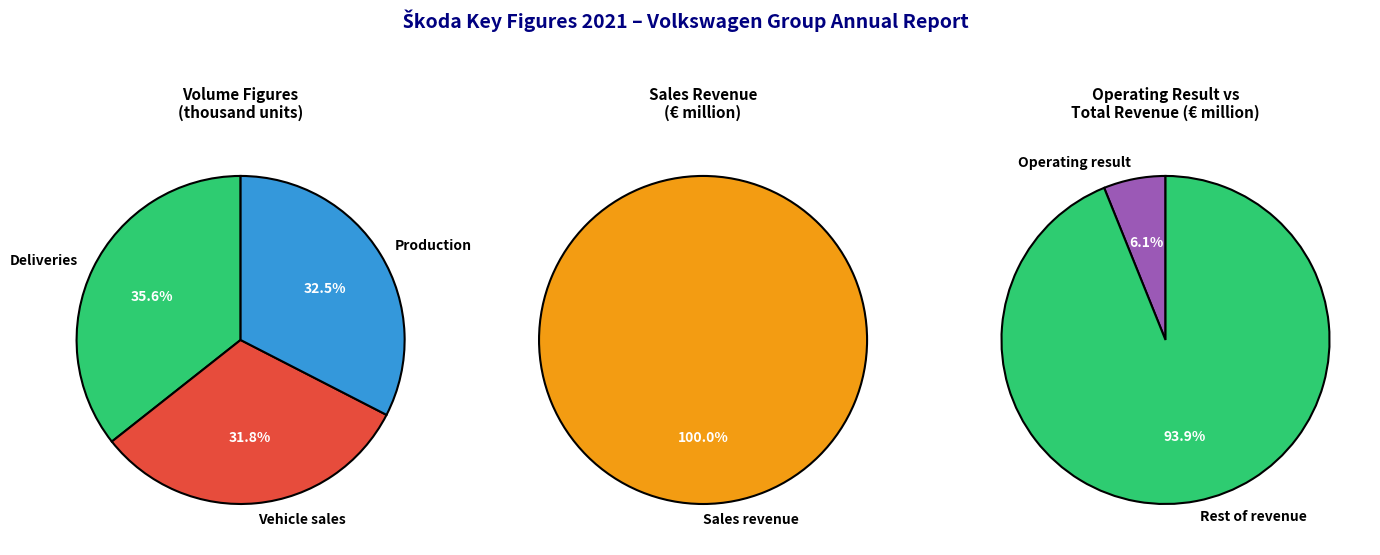

Is the sum of Sales revenue (€ million) and Deliveries (thousand units) greater than half?

Yes